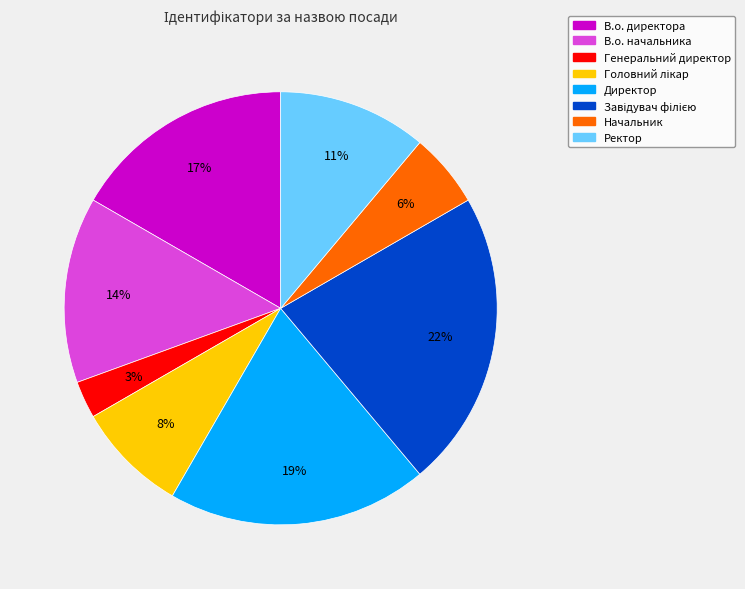

Between В.о. директора and В.о. начальника, which is larger?

В.о. директора